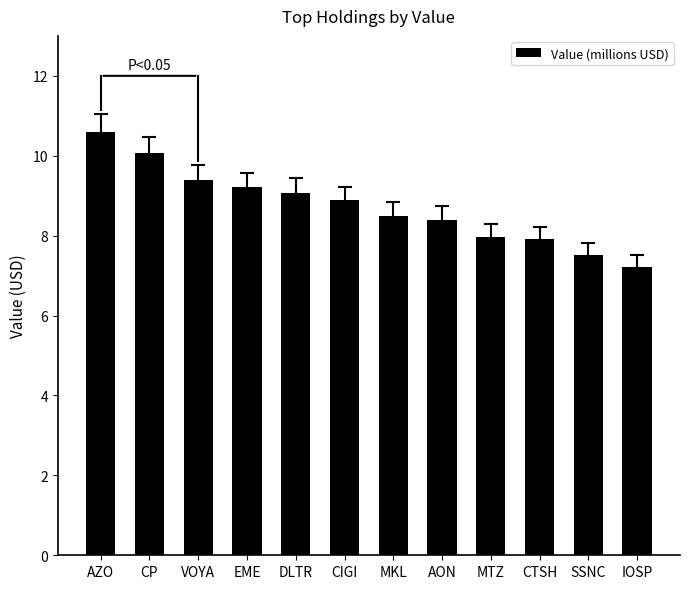

At which category does the chart reach its peak across all series?

AZO